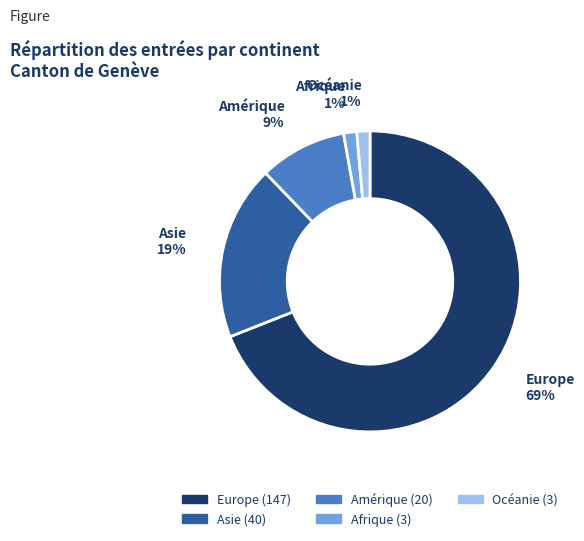

Is the sum of Amérique and Europe greater than half?

Yes